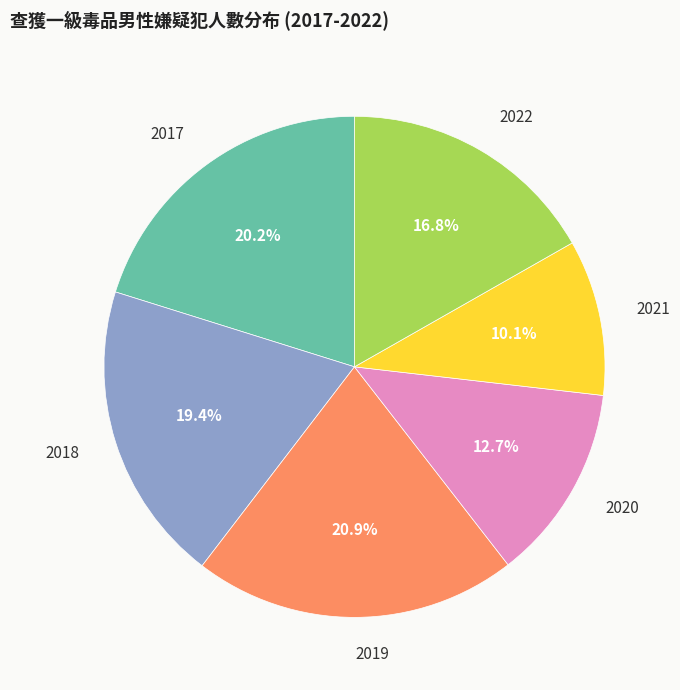

Is there a majority slice in this chart?

No